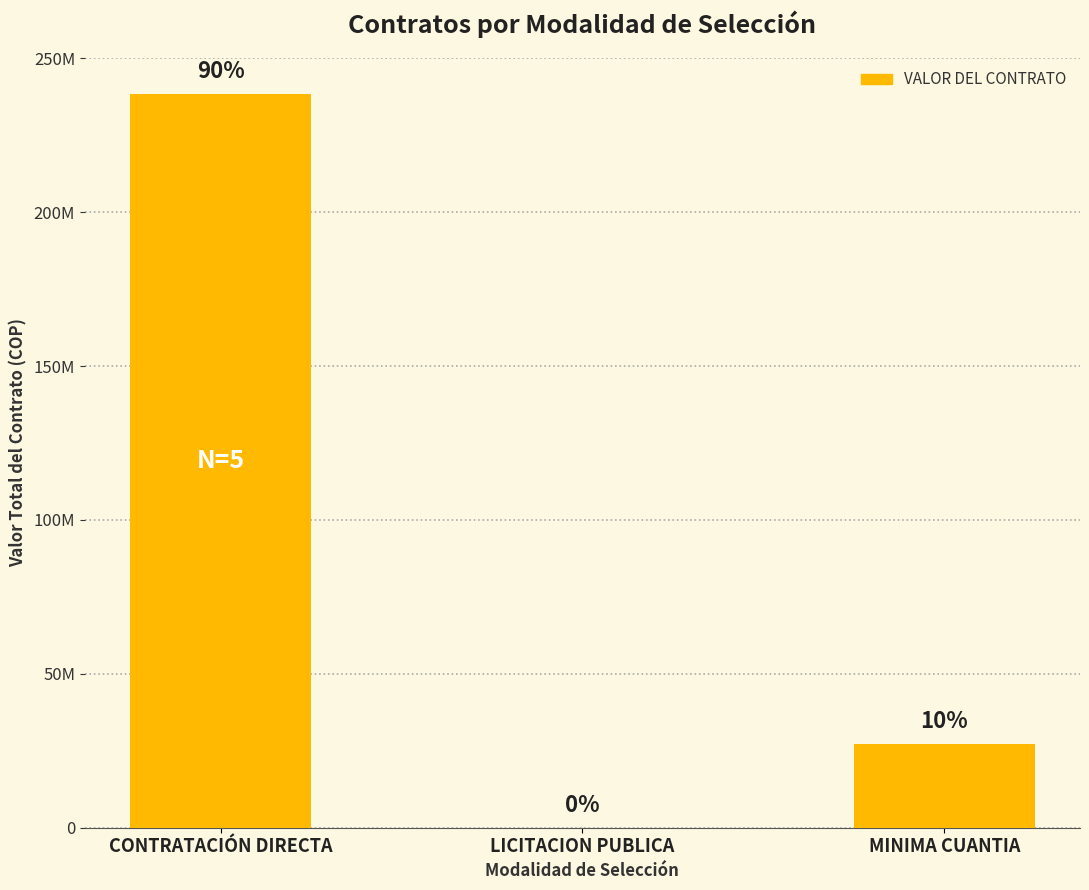

What is the average value?

88488740